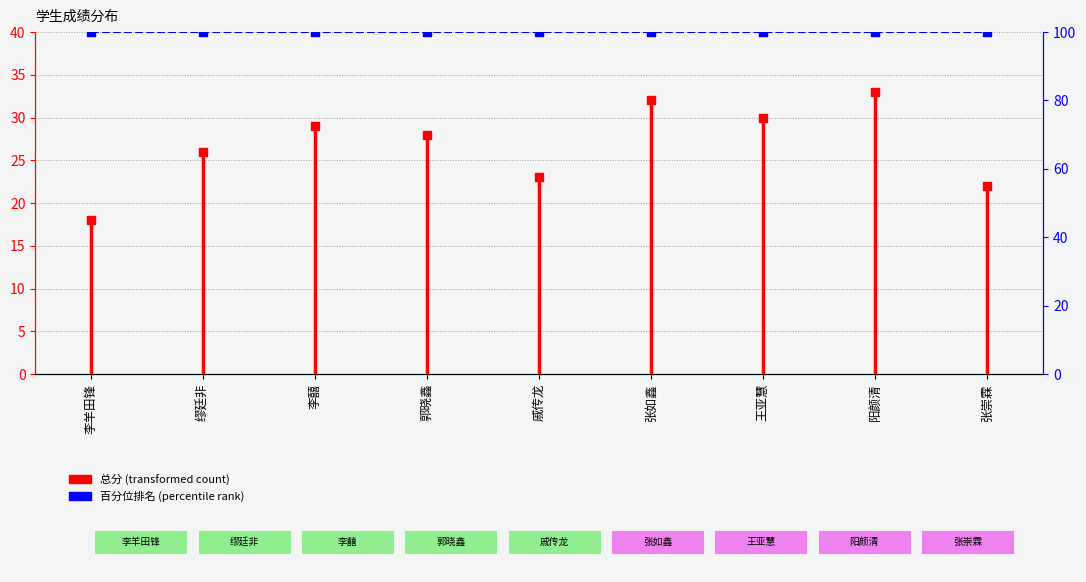

Which series reaches the minimum Y coordinate?

总分 (total score)